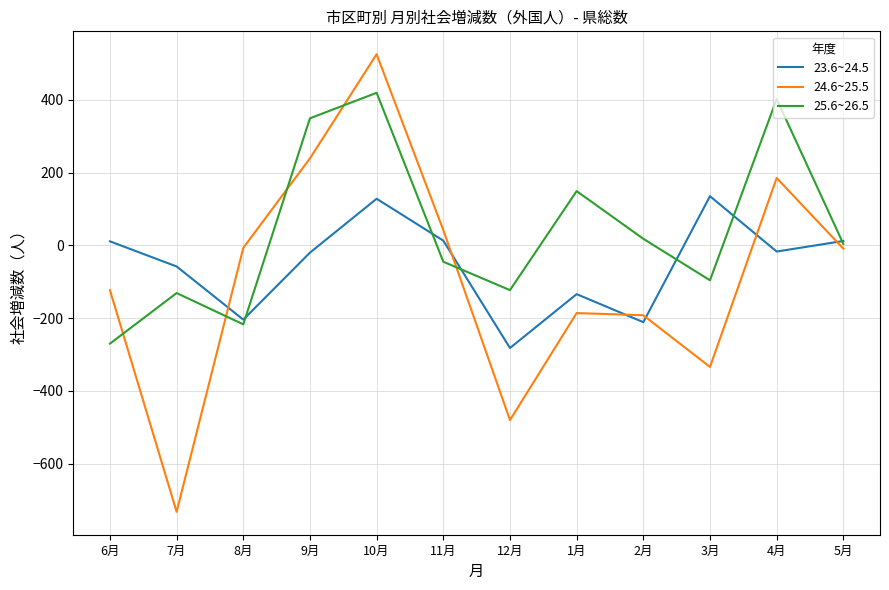

Which series has the widest spread of values?

24.6~25.5